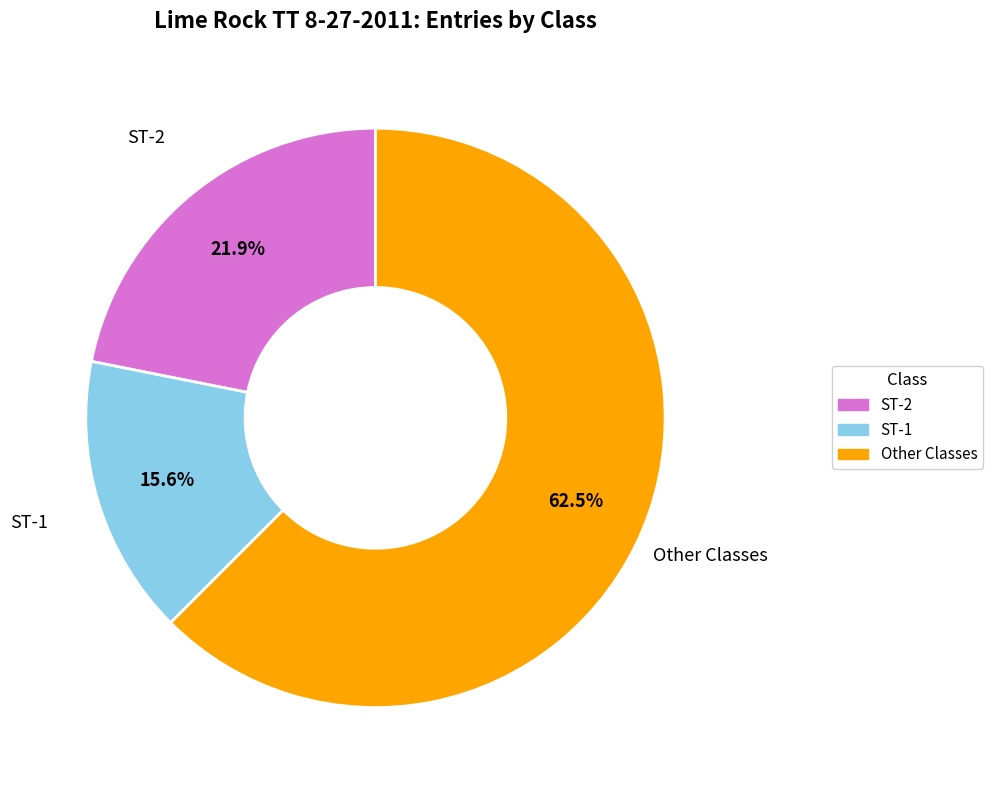

How many slices are in this pie chart?

3